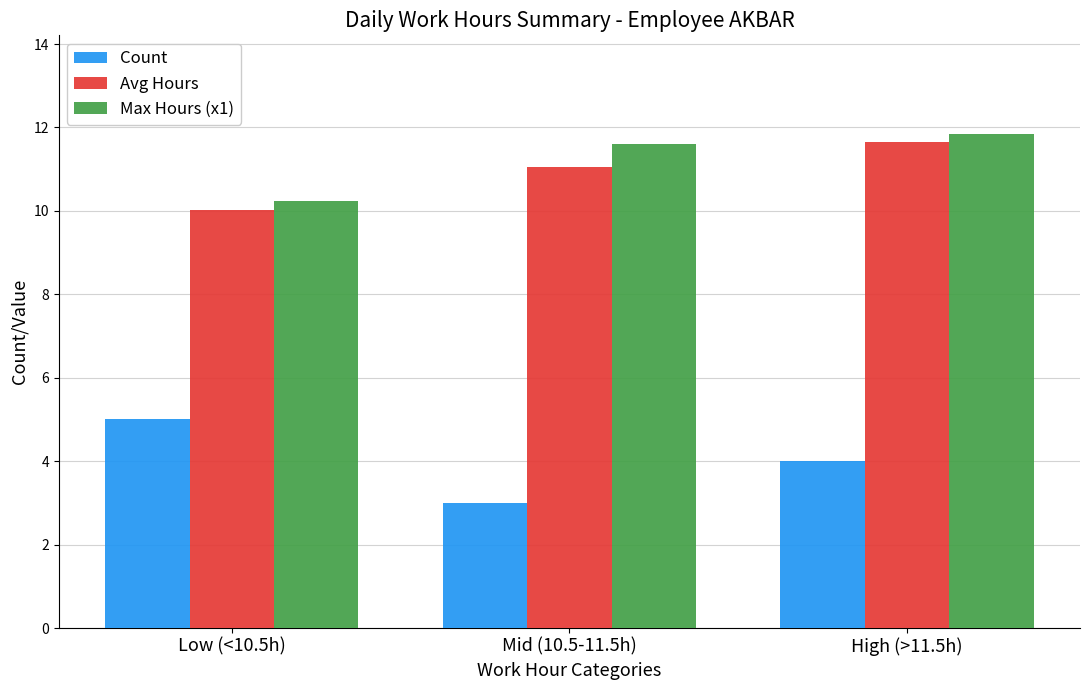

Which label corresponds to the largest value in the chart?

High (>11.5h)